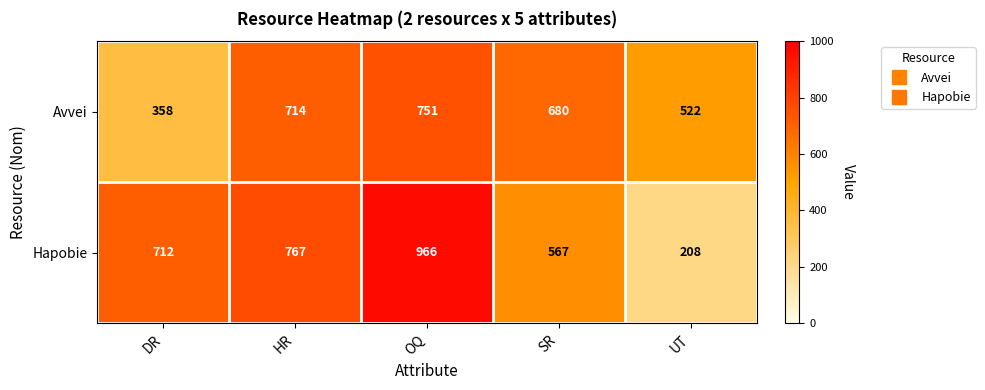

What is the difference between the second highest and second lowest values in the Avvei series?

192